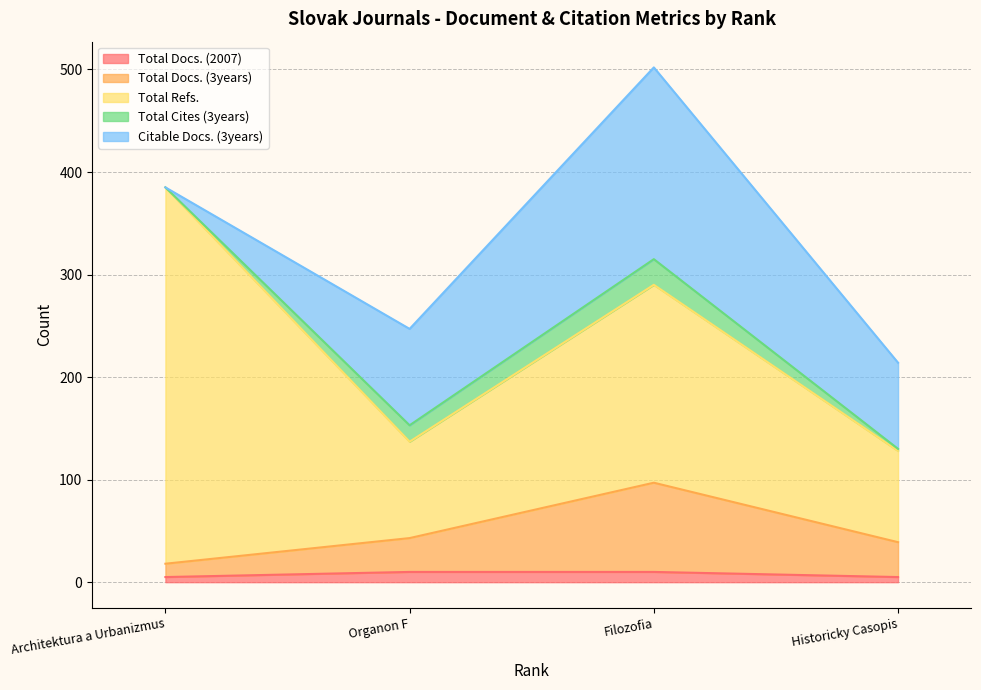

How many lines are shown in the chart?

5